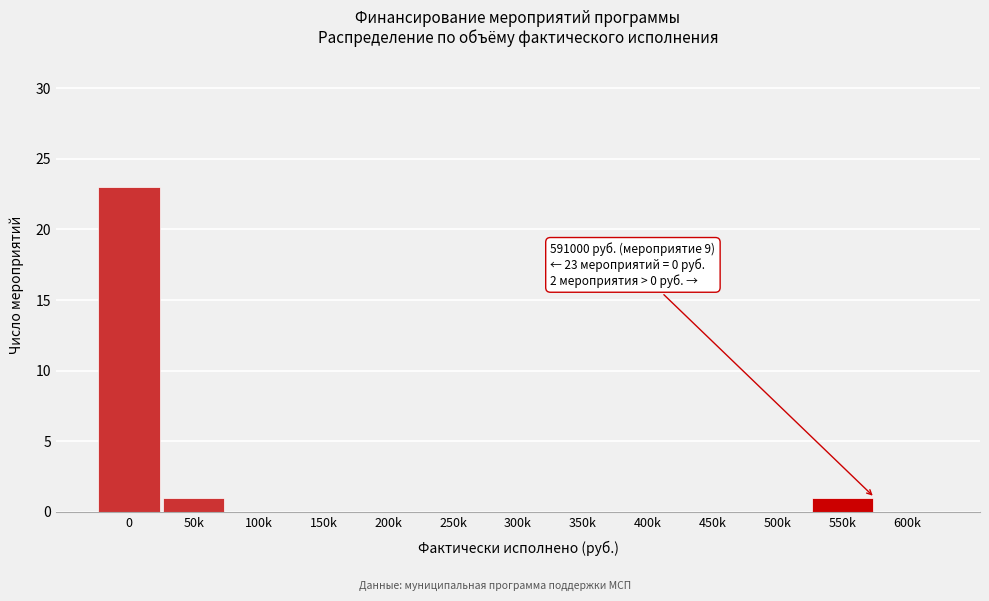

Reading right to left, extract all data points from this chart.

600k=0	550k=1	500k=0	450k=0	400k=0	350k=0	300k=0	250k=0	200k=0	150k=0	100k=0	50k=1	0=23